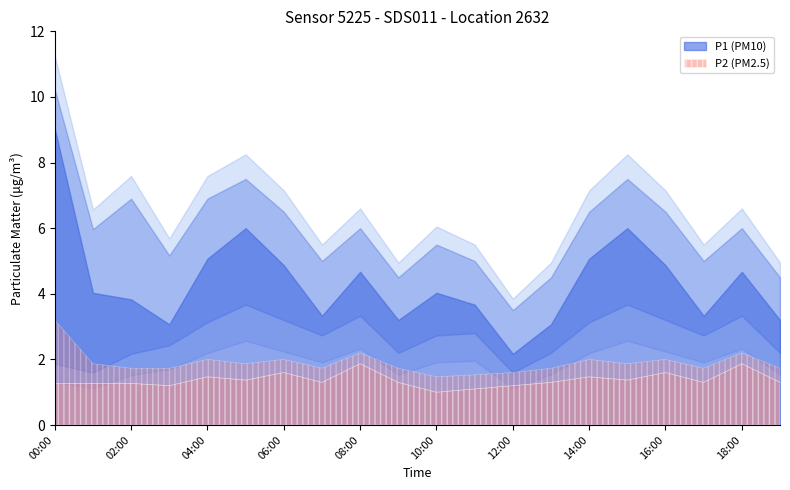

How many lines are shown in the chart?

6